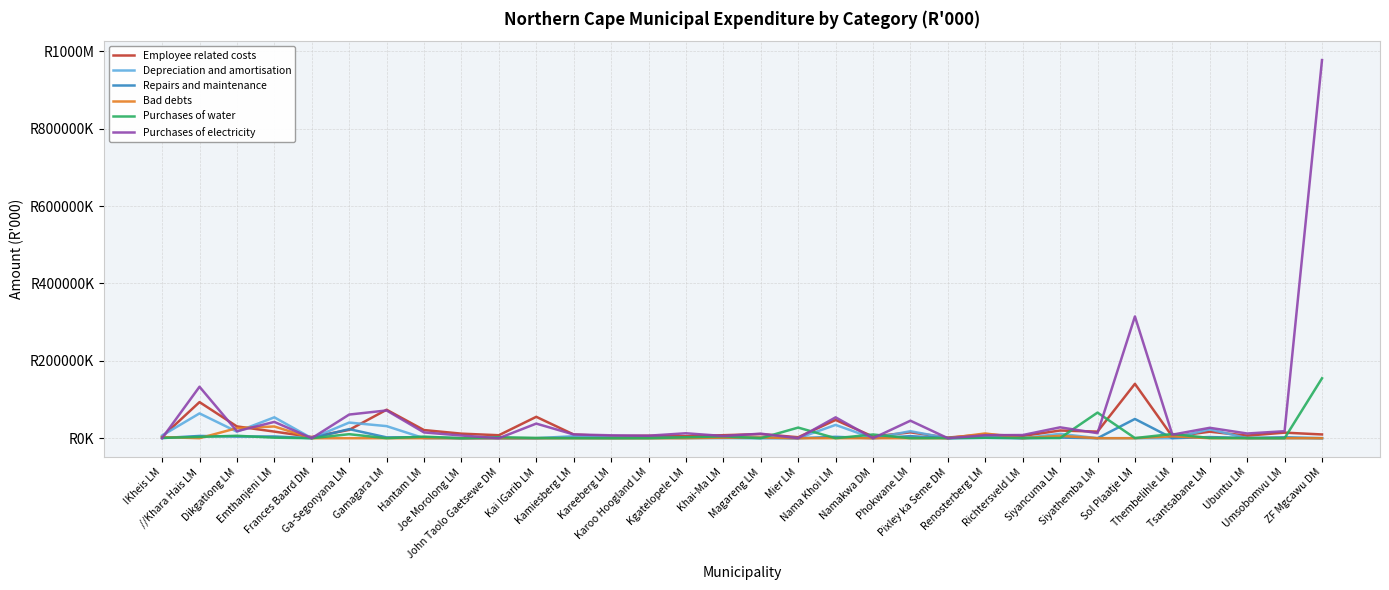

Reading right to left, transcribe all the data shown in this chart.

Employee related costs: ZF Mgcawu DM=9717	Umsobomvu LM=14393	Ubuntu LM=6672	Tsantsabane LM=16808	Thembelihle LM=4324	Sol Plaatje LM=140585	Siyathemba LM=17040	Siyancuma LM=19901	Richtersveld LM=5723	Renosterberg LM=9596	Pixley ka Seme DM=1612	Phokwane LM=15189	Namakwa DM=4238	Nama Khoi LM=47124	Mier LM=2495	Magareng LM=10666	Khai-Ma LM=7801	Kgatelopele LM=5361	Karoo Hoogland LM=6294	Kareeberg LM=5124	Kamiesberg LM=9607	Kai !Garib LM=55304	John Taolo Gaetsewe DM=7694	Joe Morolong LM=11789	Hantam LM=21075	Gamagara LM=73605	Ga-Segonyana LM=21568	Frances Baard DM=3192	Emthanjeni LM=17098	Dikgatlong LM=30491	//Khara Hais LM=93337	!Kheis LM=3584
Depreciation and amortisation: ZF Mgcawu DM=0	Umsobomvu LM=0	Ubuntu LM=0	Tsantsabane LM=22892	Thembelihle LM=89	Sol Plaatje LM=0	Siyathemba LM=0	Siyancuma LM=11302	Richtersveld LM=0	Renosterberg LM=3866	Pixley ka Seme DM=0	Phokwane LM=18164	Namakwa DM=0	Nama Khoi LM=34382	Mier LM=0	Magareng LM=2871	Khai-Ma LM=794	Kgatelopele LM=0	Karoo Hoogland LM=995	Kareeberg LM=1822	Kamiesberg LM=5269	Kai !Garib LM=0	John Taolo Gaetsewe DM=0	Joe Morolong LM=0	Hantam LM=0	Gamagara LM=31247	Ga-Segonyana LM=40424	Frances Baard DM=0	Emthanjeni LM=54010	Dikgatlong LM=16851	//Khara Hais LM=64133	!Kheis LM=6930
Repairs and maintenance: ZF Mgcawu DM=69	Umsobomvu LM=2353	Ubuntu LM=700	Tsantsabane LM=2938	Thembelihle LM=30	Sol Plaatje LM=49750	Siyathemba LM=0	Siyancuma LM=1586	Richtersveld LM=0	Renosterberg LM=941	Pixley ka Seme DM=0	Phokwane LM=5342	Namakwa DM=7	Nama Khoi LM=3544	Mier LM=0	Magareng LM=0	Khai-Ma LM=550	Kgatelopele LM=1409	Karoo Hoogland LM=681	Kareeberg LM=303	Kamiesberg LM=901	Kai !Garib LM=0	John Taolo Gaetsewe DM=0	Joe Morolong LM=0	Hantam LM=2695	Gamagara LM=2175	Ga-Segonyana LM=23470	Frances Baard DM=0	Emthanjeni LM=4511	Dikgatlong LM=4262	//Khara Hais LM=5864	!Kheis LM=330
Bad debts: ZF Mgcawu DM=0	Umsobomvu LM=0	Ubuntu LM=0	Tsantsabane LM=0	Thembelihle LM=4877	Sol Plaatje LM=0	Siyathemba LM=0	Siyancuma LM=6169	Richtersveld LM=0	Renosterberg LM=12305	Pixley ka Seme DM=0	Phokwane LM=0	Namakwa DM=0	Nama Khoi LM=0	Mier LM=0	Magareng LM=1815	Khai-Ma LM=1411	Kgatelopele LM=0	Karoo Hoogland LM=0	Kareeberg LM=0	Kamiesberg LM=0	Kai !Garib LM=0	John Taolo Gaetsewe DM=0	Joe Morolong LM=0	Hantam LM=0	Gamagara LM=0	Ga-Segonyana LM=0	Frances Baard DM=0	Emthanjeni LM=30313	Dikgatlong LM=26043	//Khara Hais LM=0	!Kheis LM=2995
Purchases of water: ZF Mgcawu DM=154962	Umsobomvu LM=0	Ubuntu LM=272	Tsantsabane LM=614	Thembelihle LM=10904	Sol Plaatje LM=369	Siyathemba LM=66224	Siyancuma LM=368	Richtersveld LM=576	Renosterberg LM=1211	Pixley ka Seme DM=379	Phokwane LM=0	Namakwa DM=9583	Nama Khoi LM=0	Mier LM=27452	Magareng LM=0	Khai-Ma LM=4902	Kgatelopele LM=2380	Karoo Hoogland LM=0	Kareeberg LM=0	Kamiesberg LM=0	Kai !Garib LM=649	John Taolo Gaetsewe DM=2682	Joe Morolong LM=0	Hantam LM=4016	Gamagara LM=72	Ga-Segonyana LM=10390	Frances Baard DM=0	Emthanjeni LM=1383	Dikgatlong LM=6323	//Khara Hais LM=3315	!Kheis LM=898
Purchases of electricity: ZF Mgcawu DM=977576	Umsobomvu LM=18139	Ubuntu LM=12169	Tsantsabane LM=26903	Thembelihle LM=9203	Sol Plaatje LM=314781	Siyathemba LM=13089	Siyancuma LM=28124	Richtersveld LM=8210	Renosterberg LM=7752	Pixley ka Seme DM=0	Phokwane LM=45274	Namakwa DM=0	Nama Khoi LM=53960	Mier LM=0	Magareng LM=11725	Khai-Ma LM=5736	Kgatelopele LM=12756	Karoo Hoogland LM=6542	Kareeberg LM=7536	Kamiesberg LM=9683	Kai !Garib LM=37784	John Taolo Gaetsewe DM=0	Joe Morolong LM=7002	Hantam LM=14945	Gamagara LM=71763	Ga-Segonyana LM=61139	Frances Baard DM=0	Emthanjeni LM=42153	Dikgatlong LM=18147	//Khara Hais LM=133061	!Kheis LM=0